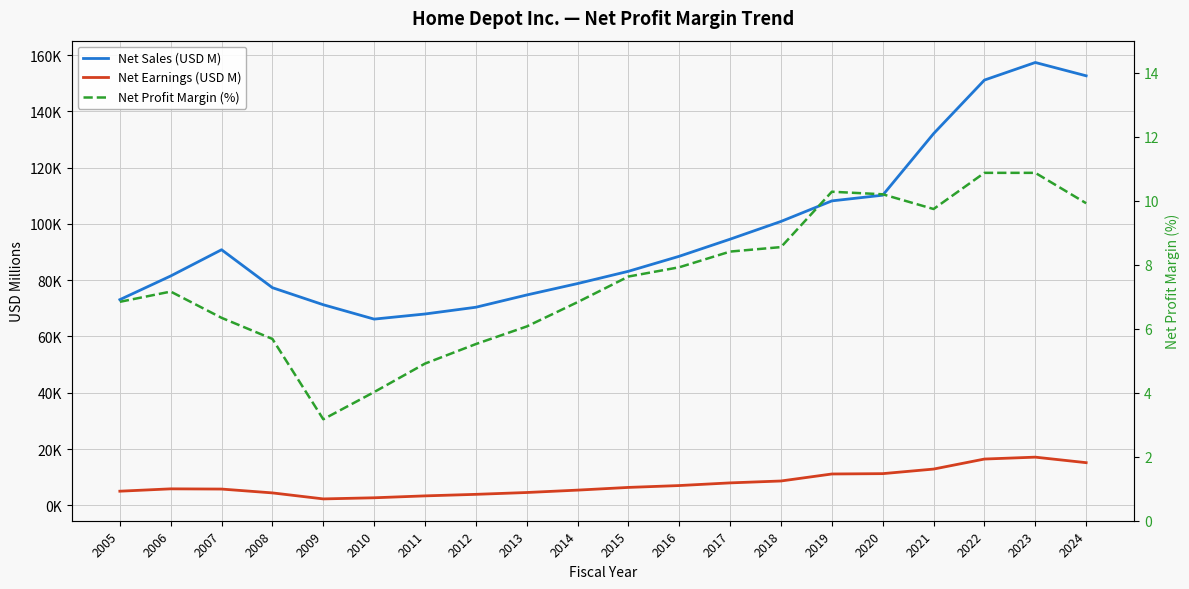

The value of Net Earnings (USD M) at 2021 is 12866.0. True or false?

True